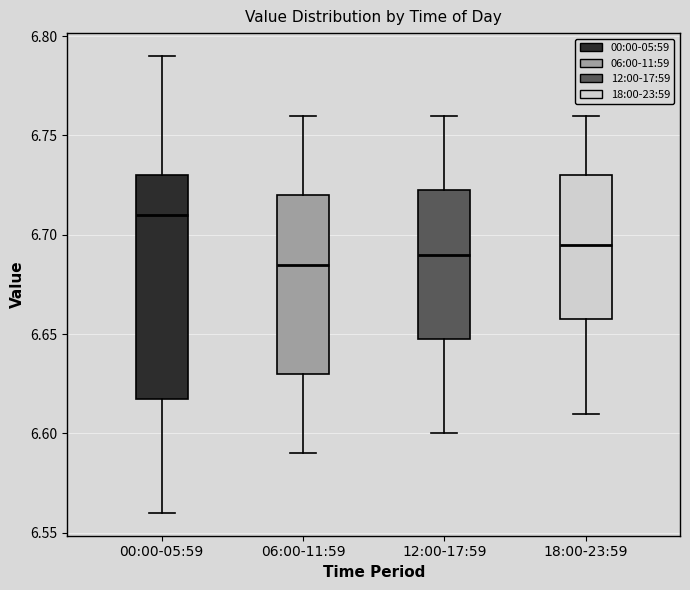

Which box's median line is the highest?

00:00-05:59